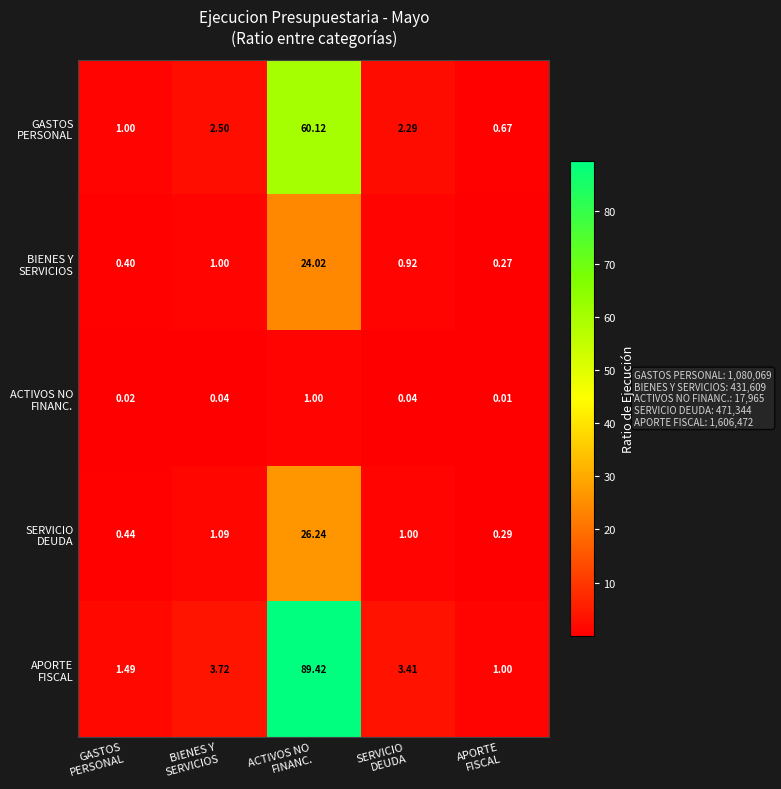

What is the total value across all series at BIENES Y
SERVICIOS?

8.4